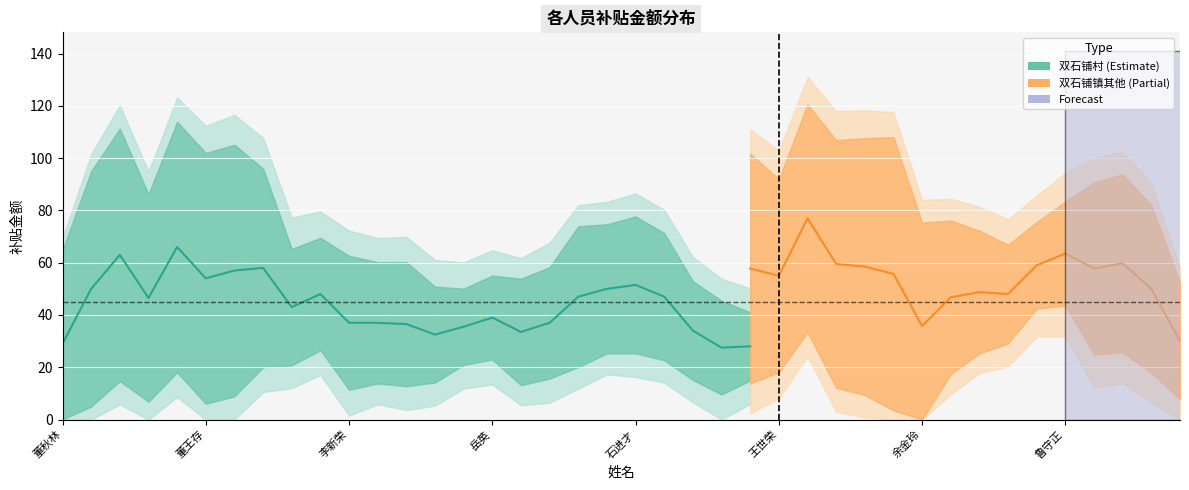

Between 董玉利 and 王世华, which is larger?

王世华